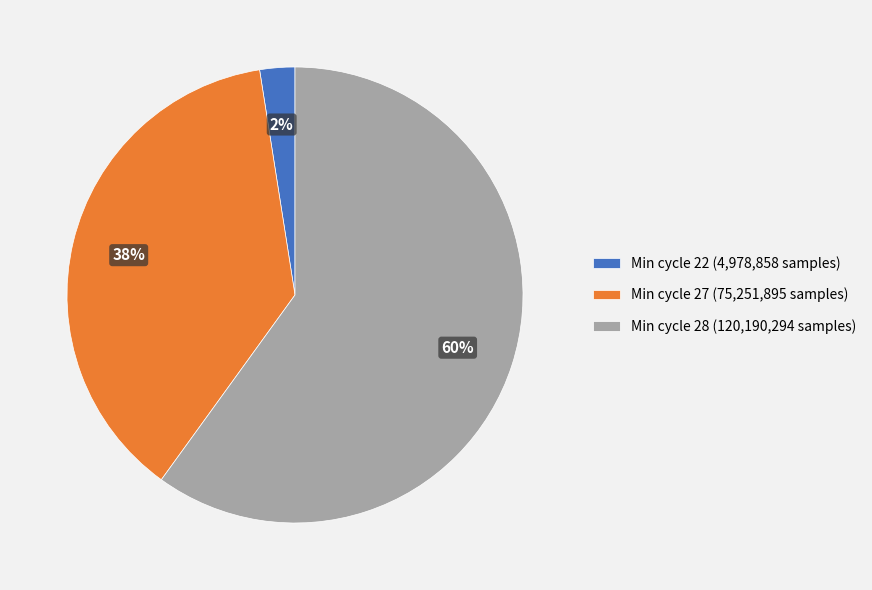

To the nearest percent, what is the average slice percentage?

33%